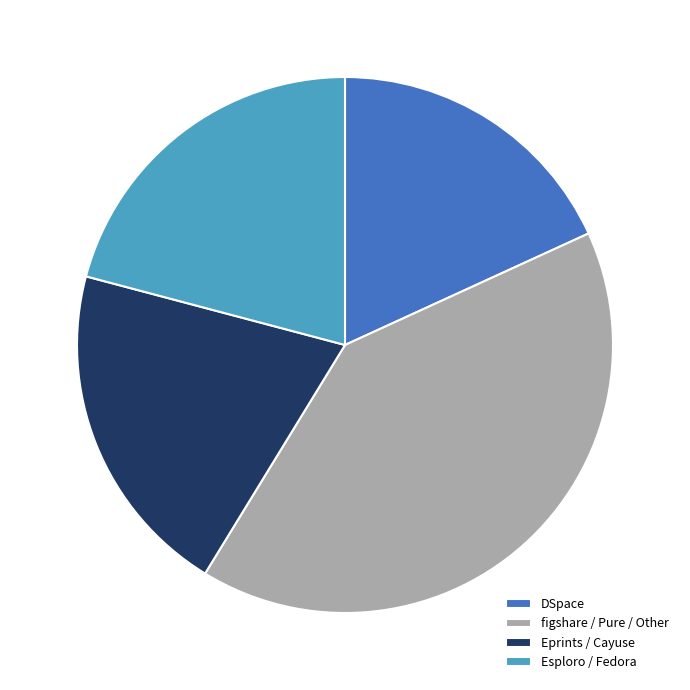

Which has a higher value, figshare / Pure / Other or DSpace?

figshare / Pure / Other